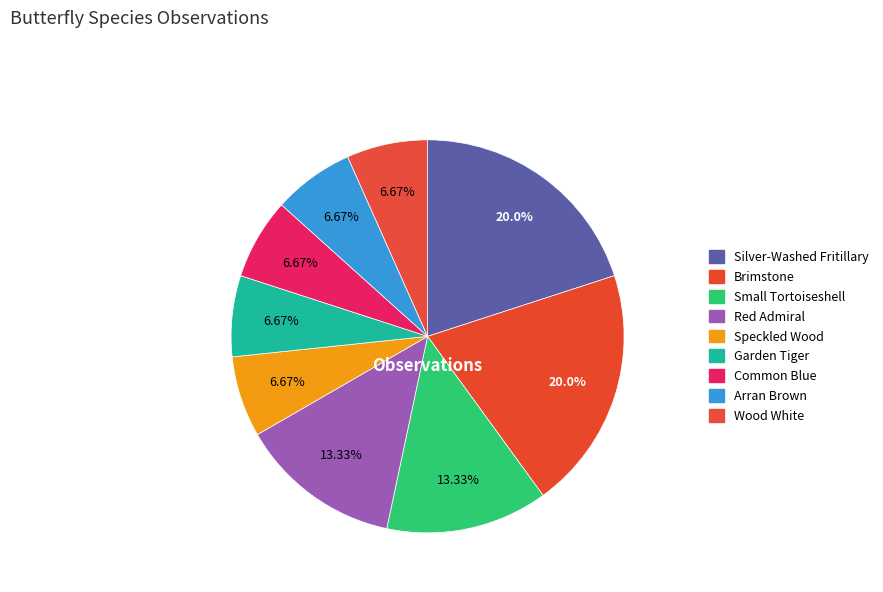

Is there any slice that represents more than half of the pie?

No